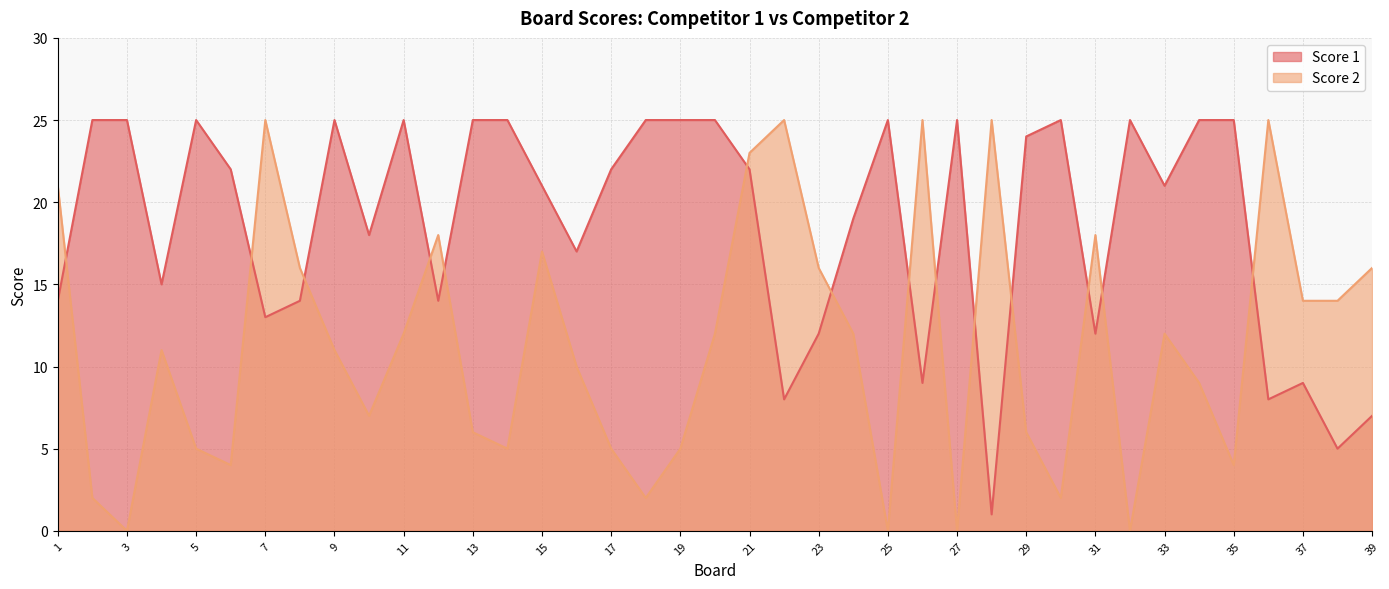

What is the total value across all series at 16?

27